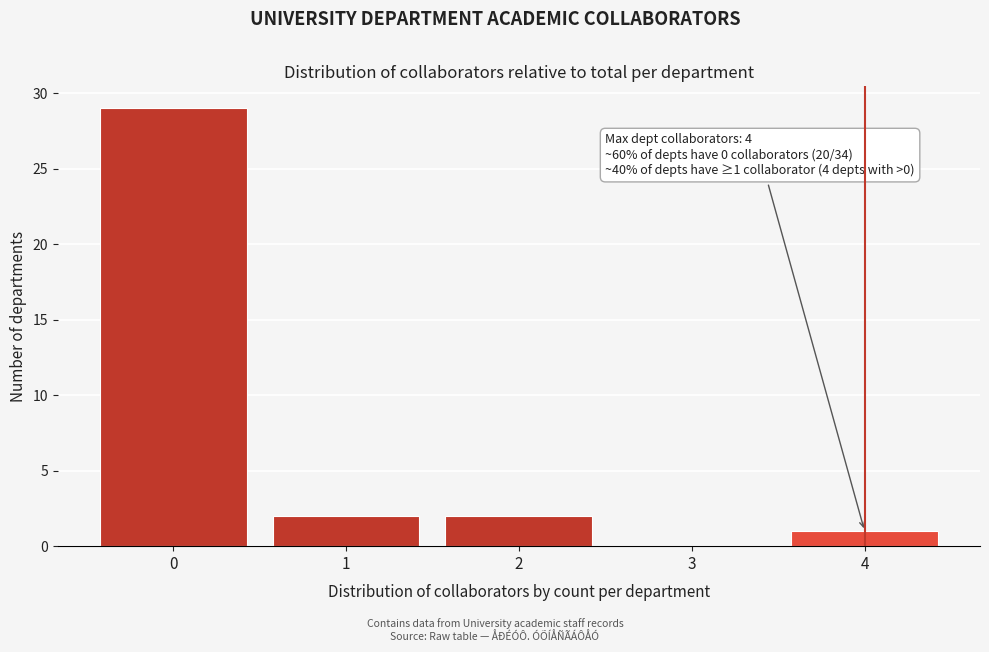

Which range on the x-axis has the tallest bar?

-0.5 to 0.5